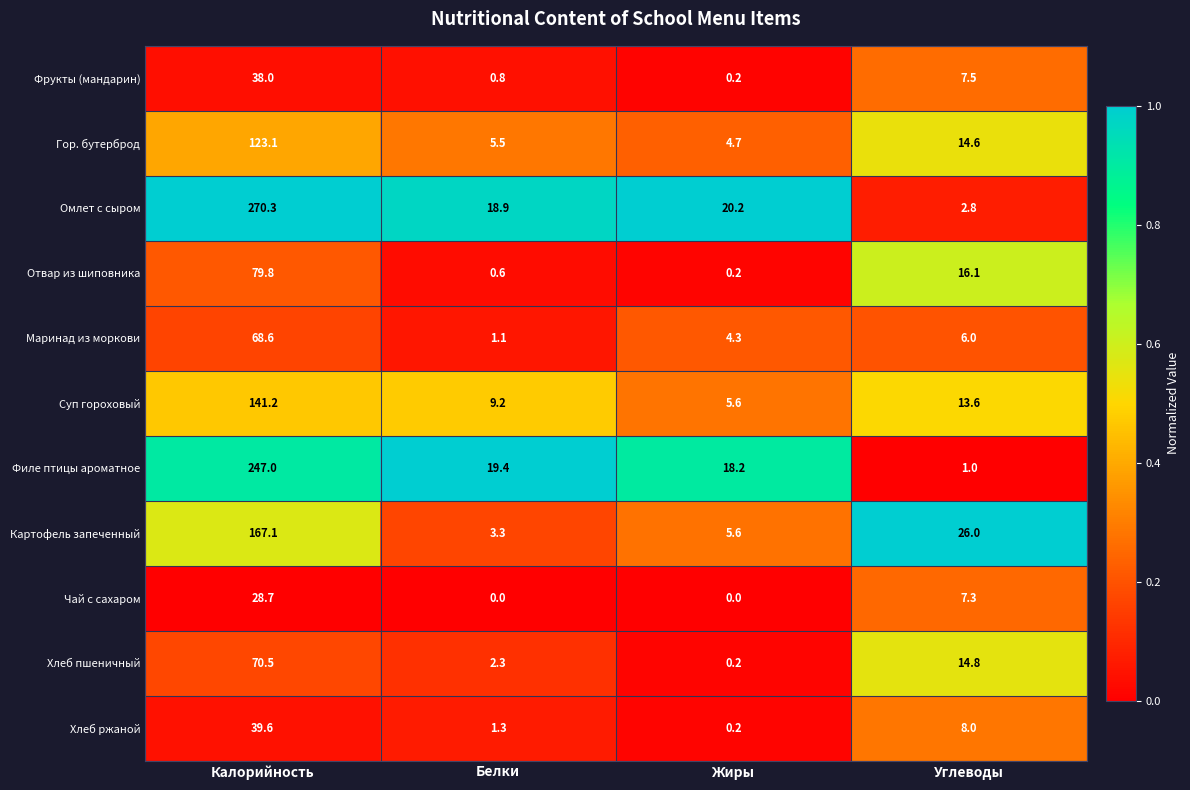

Where is Отвар из шиповника nearest to the value 40?

Углеводы